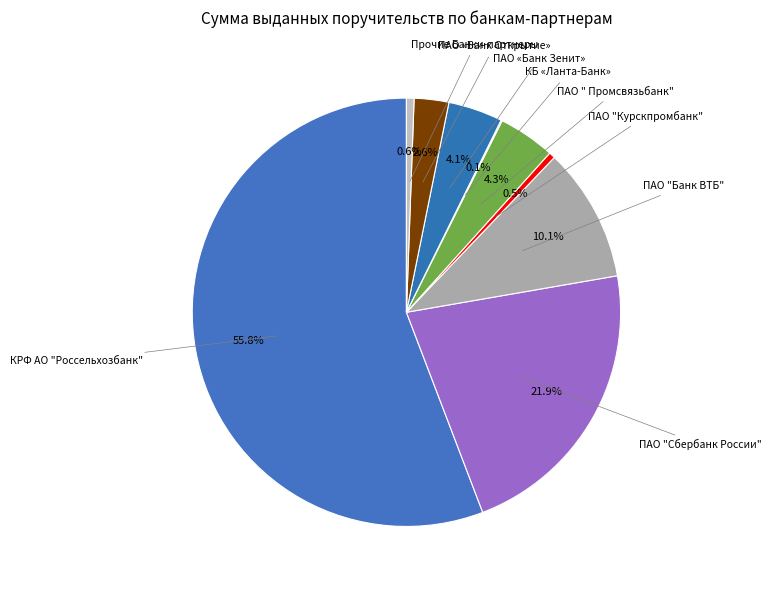

To the nearest percent, what is the combined percentage of ПАО "Курскпромбанк" and ПАО " Промсвязьбанк"?

5%